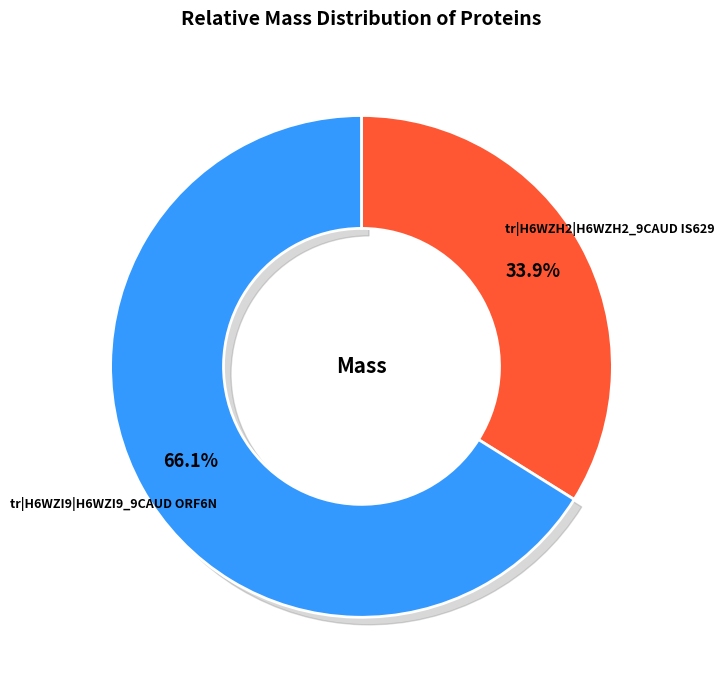

What is the change in value from tr|H6WZH2|H6WZH2_9CAUD IS629 to tr|H6WZI9|H6WZI9_9CAUD ORF6N?

+10060.8